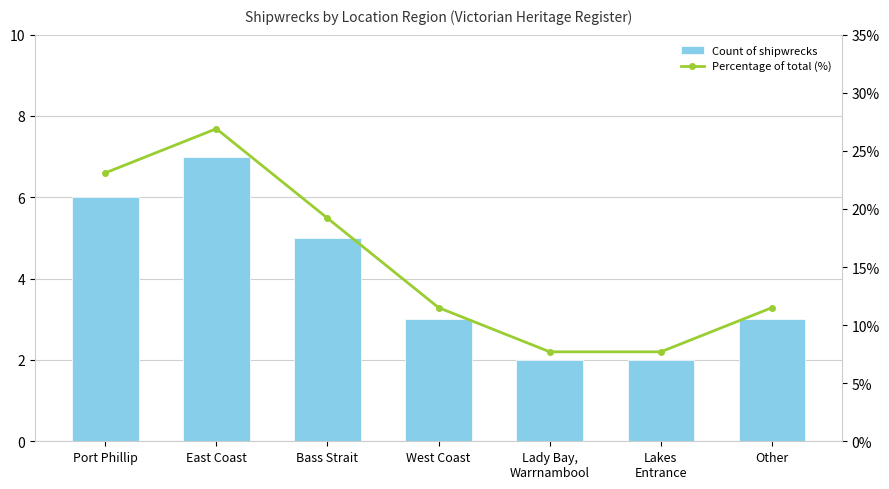

Count the Count of shipwrecks values in the range 2 to 6.

6